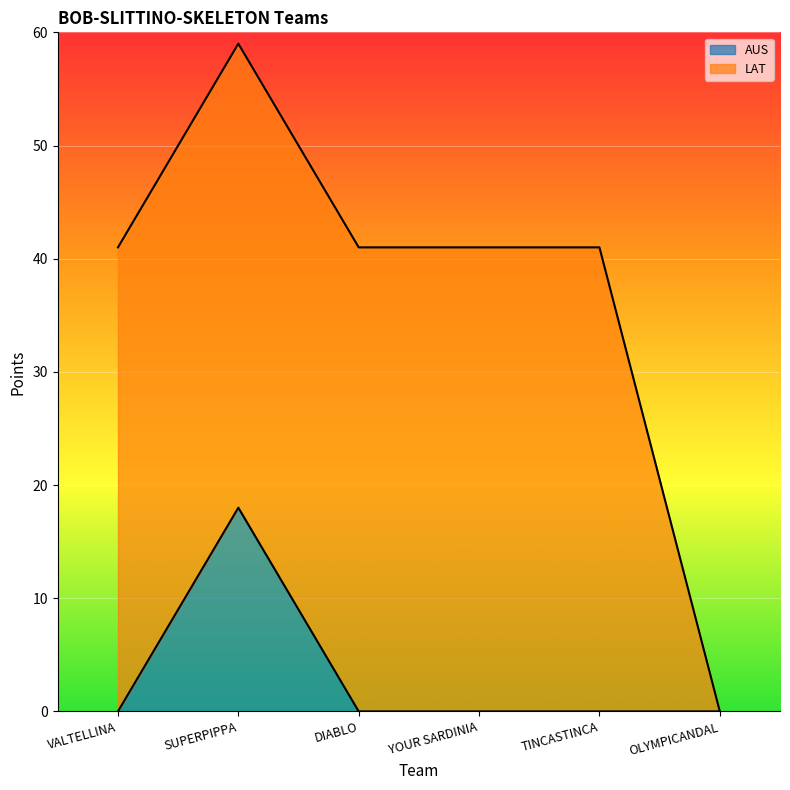

What is the label of the 6th point from the right?

VALTELLINA